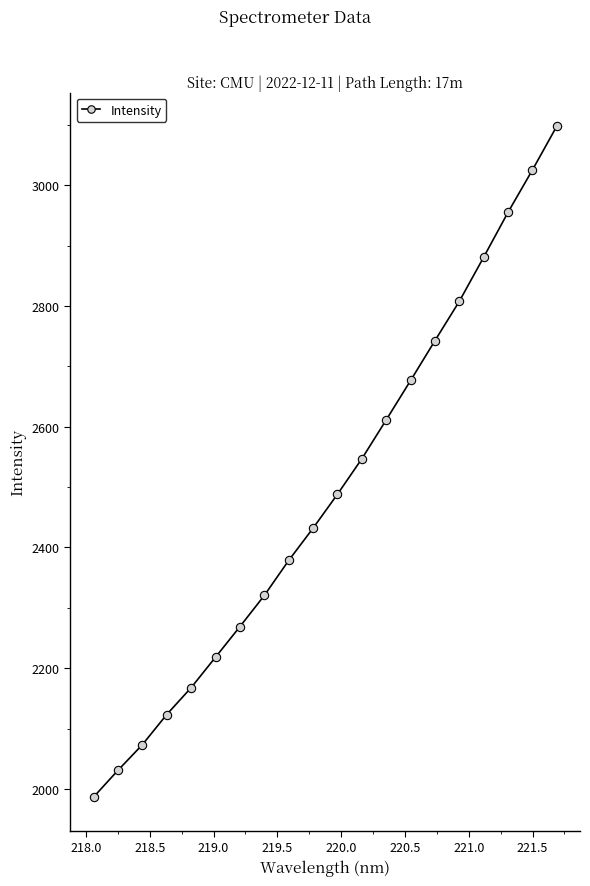

What is the difference between the maximum and minimum values?

1111.2